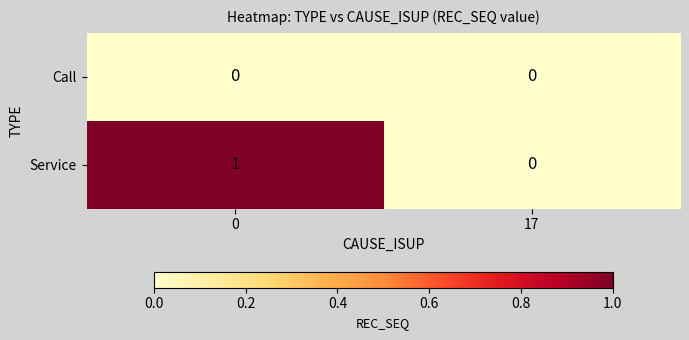

Reading right to left, extract all data points from this chart.

Call: 17=0	0=0
Service: 17=0	0=1